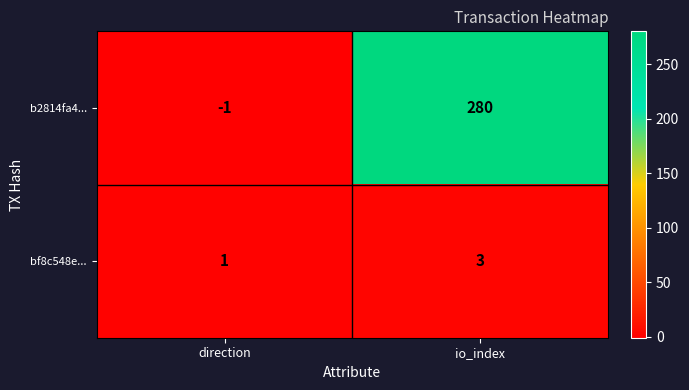

The b2814fa4... series shows -2 at direction. True or false?

False